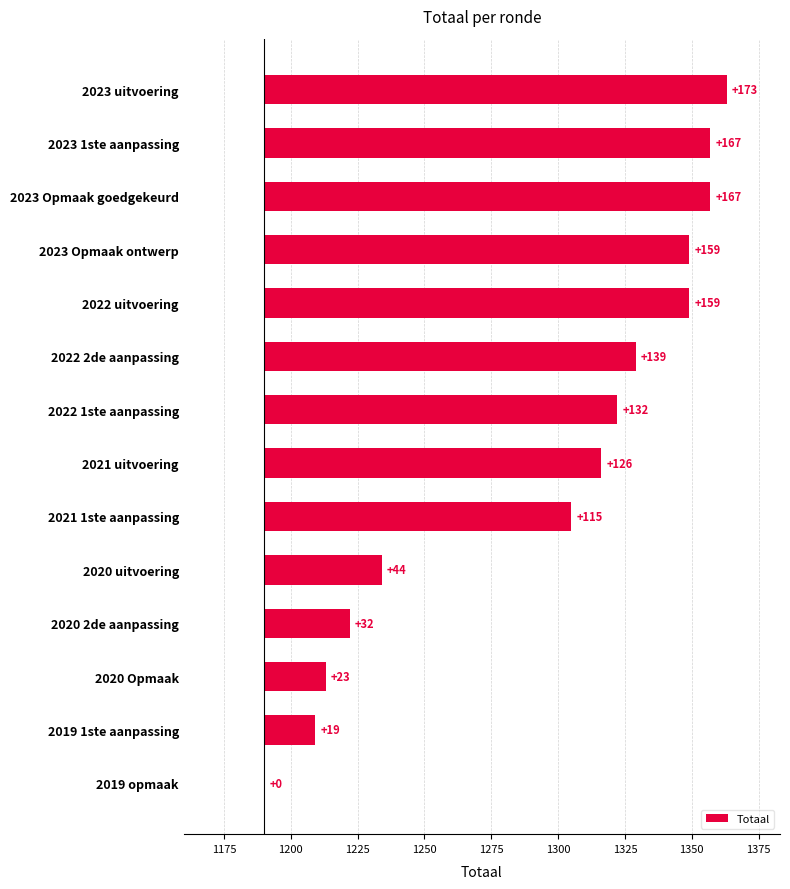

Is it true that the value at 2023 Opmaak goedgekeurd is 45?

False